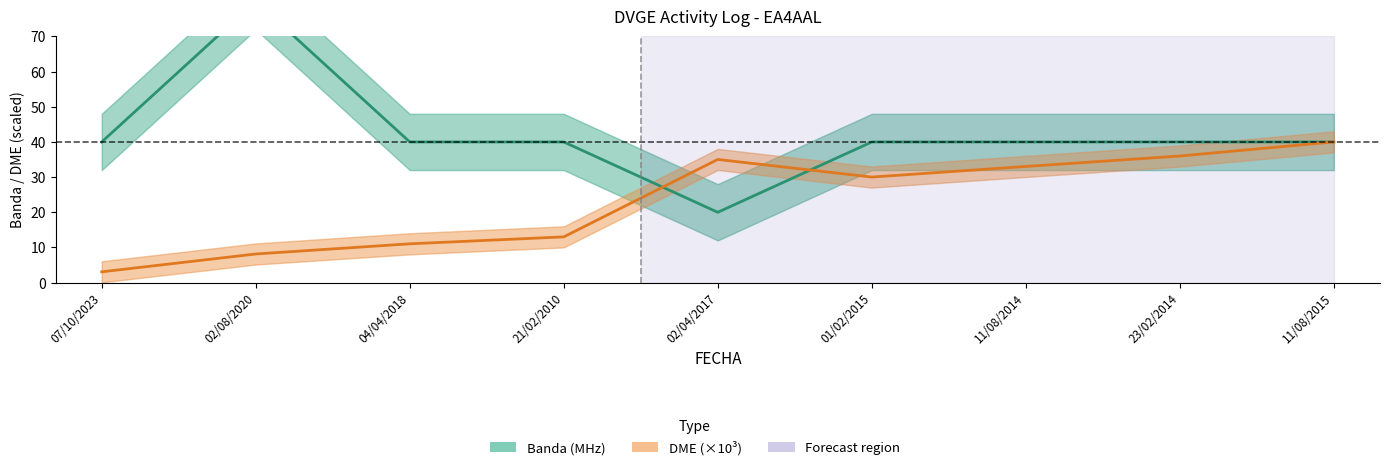

True or false: Banda (MHz) has a value of 19.5 at 04/04/2018.

False